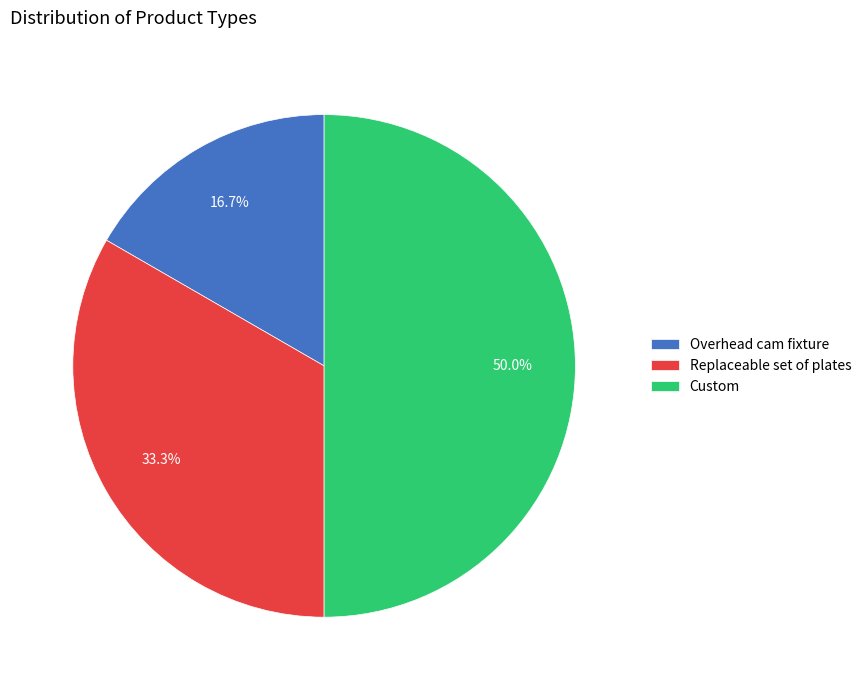

What is the ratio of the value at Overhead cam fixture to the value at Custom?

0.3